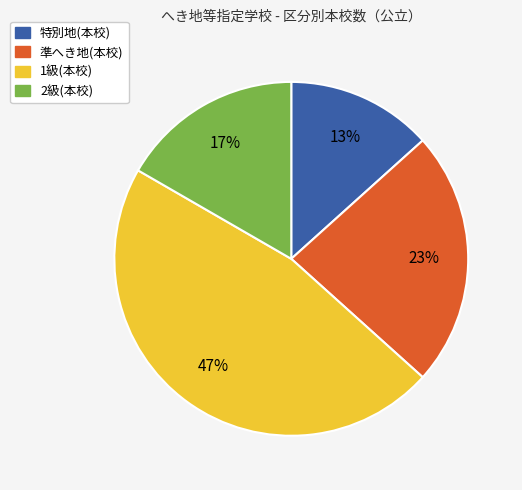

Which slice is the smallest?

特別地(本校)